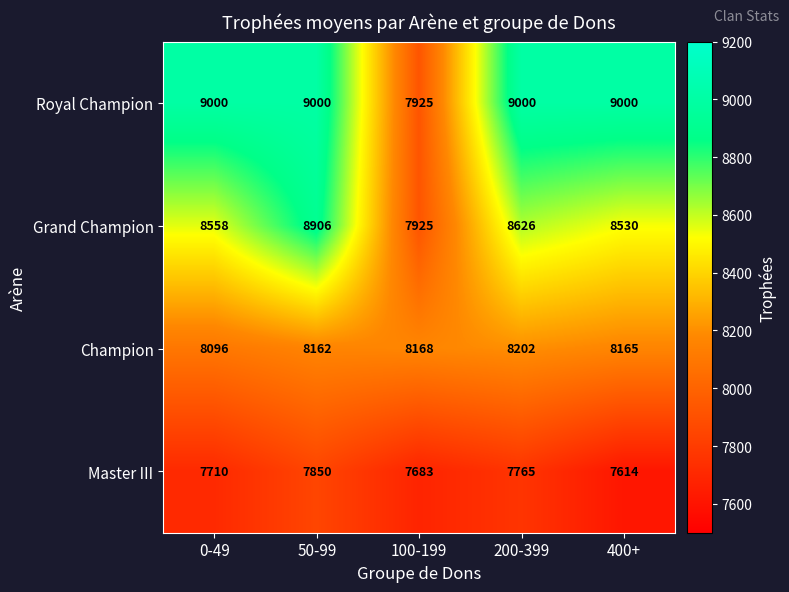

What is the highest value of the Master III series?

7850